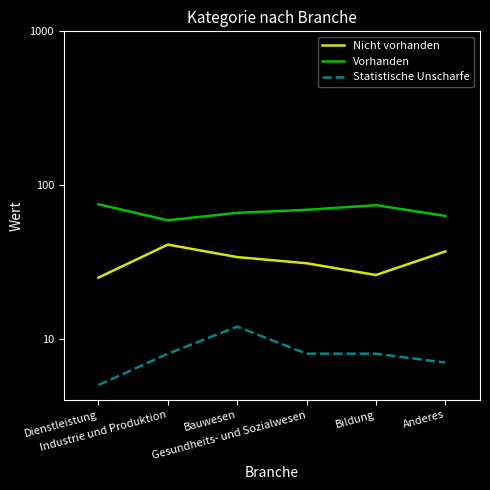

What is the value of the Vorhanden point at the 3rd from the left?

66